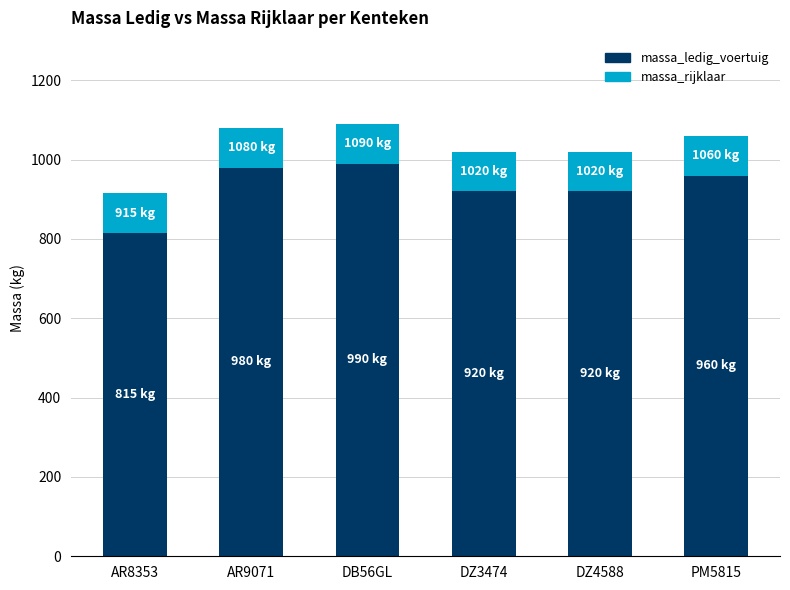

What is the total value across all series at AR8353?

915